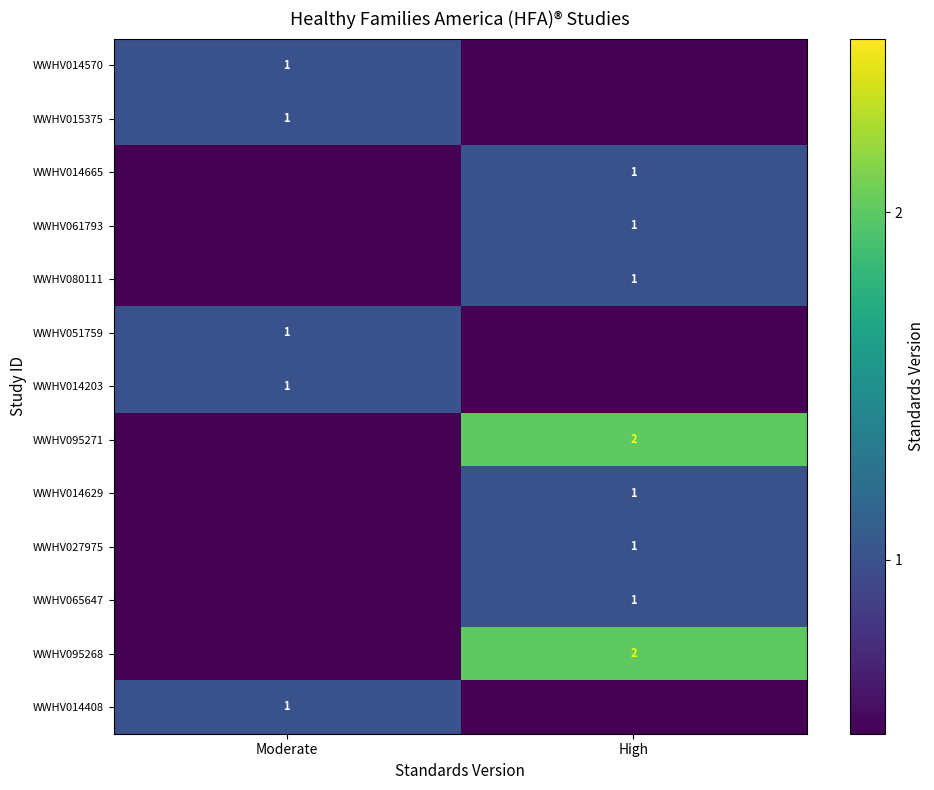

True or false: WWHV095271 has a value of 2 at High.

True